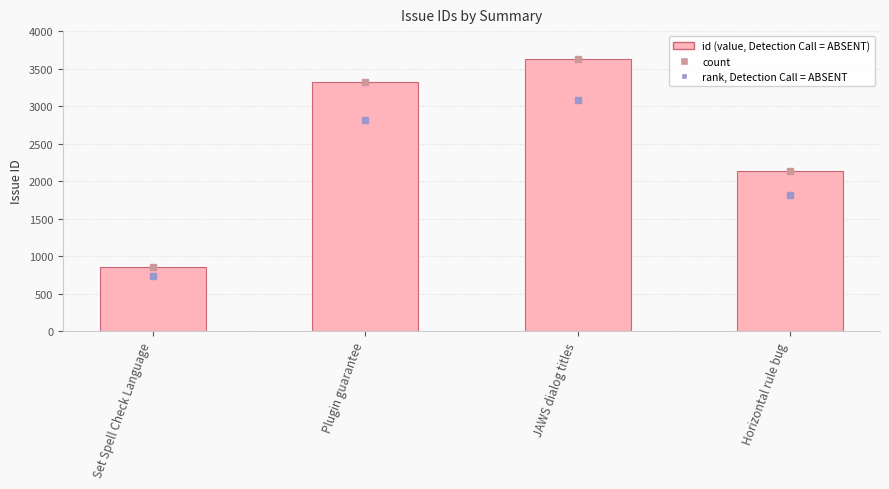

Is it true that the value at Set Spell Check Language is 859?

True